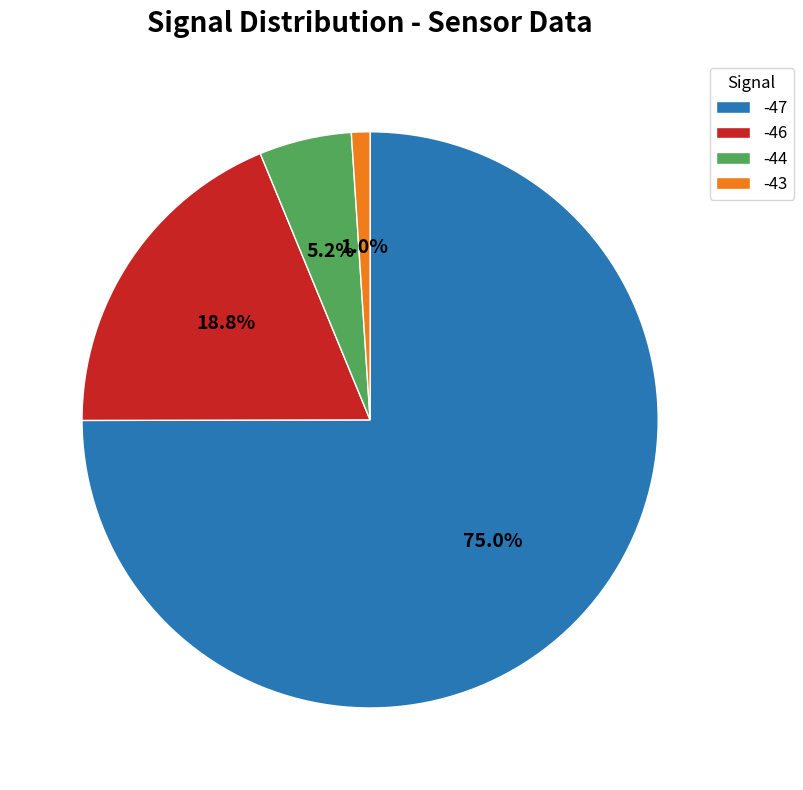

Is the sum of -46 and -47 greater than half?

Yes